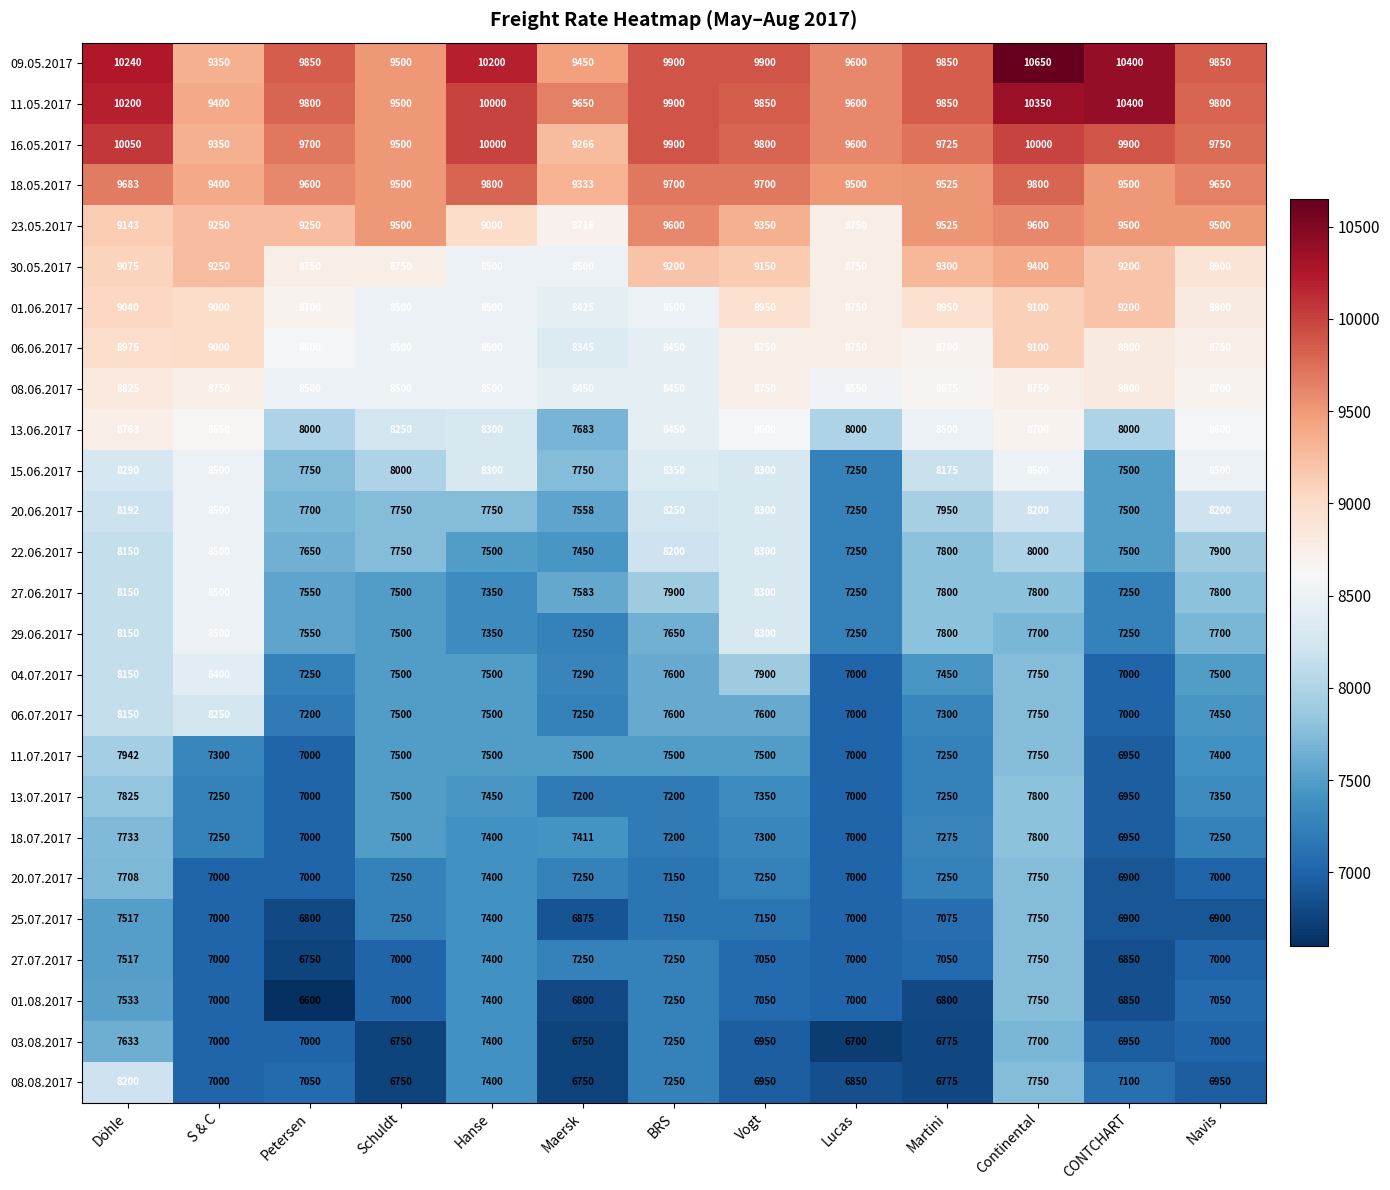

What is the difference between the second highest and second lowest values in the 04.07.2017 series?

1150